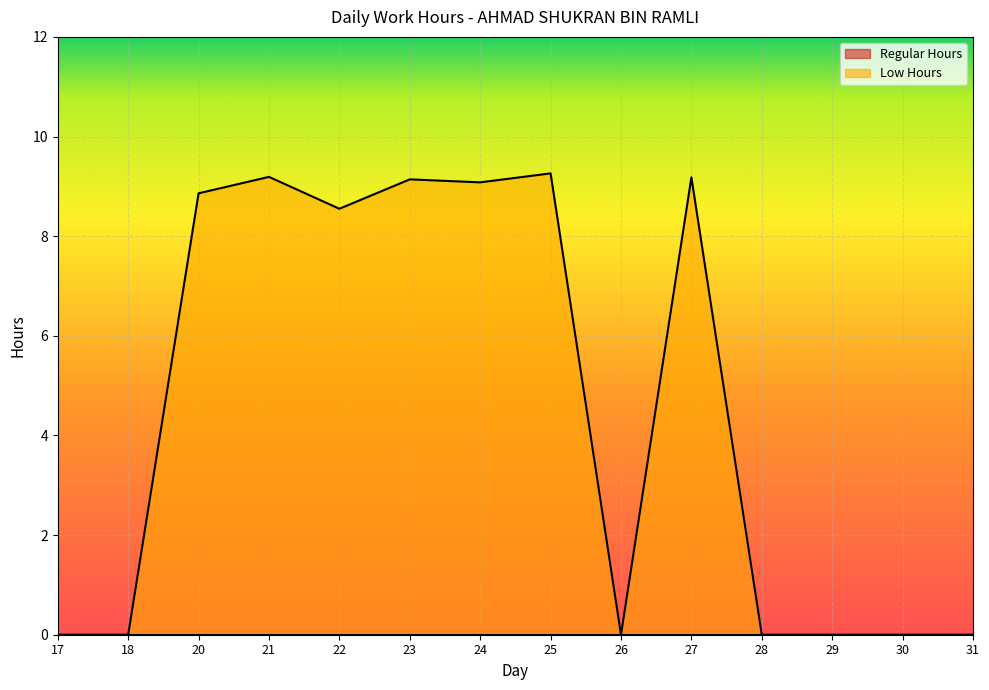

How many series are shown in this chart?

2